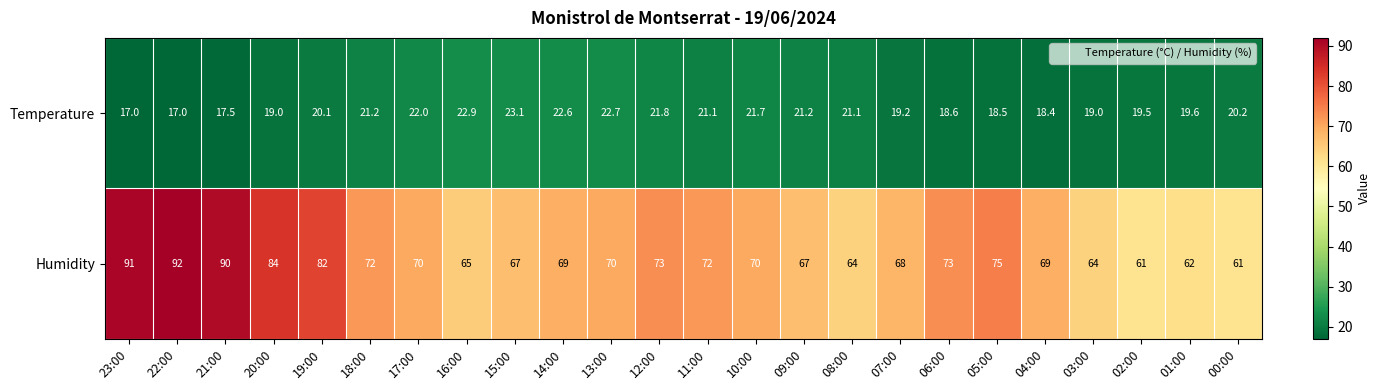

Is it true that Temperature equals 17.5 at 21:00?

True